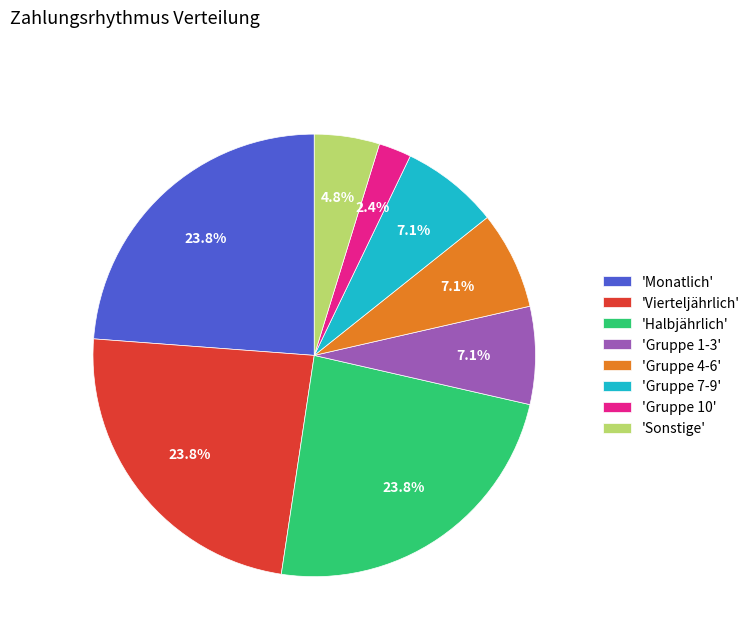

To the nearest percent, what is the difference between the largest and smallest slice percentages?

21%